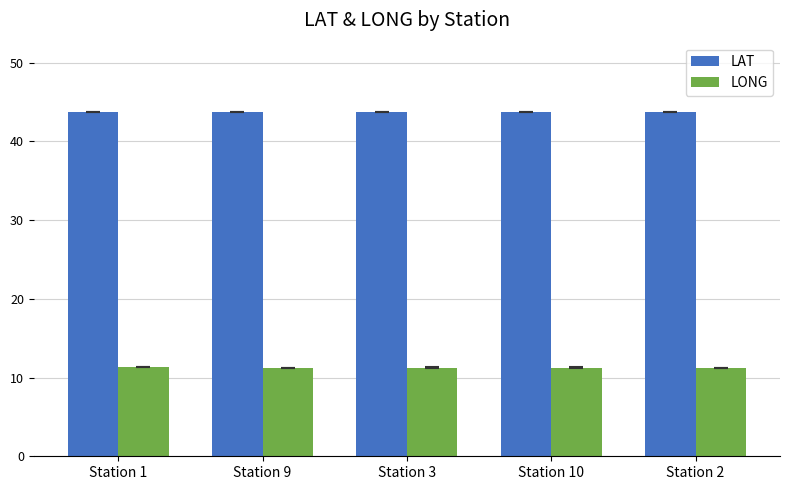

Is the value of LONG at Station 9 greater than the value of LAT at Station 3?

No